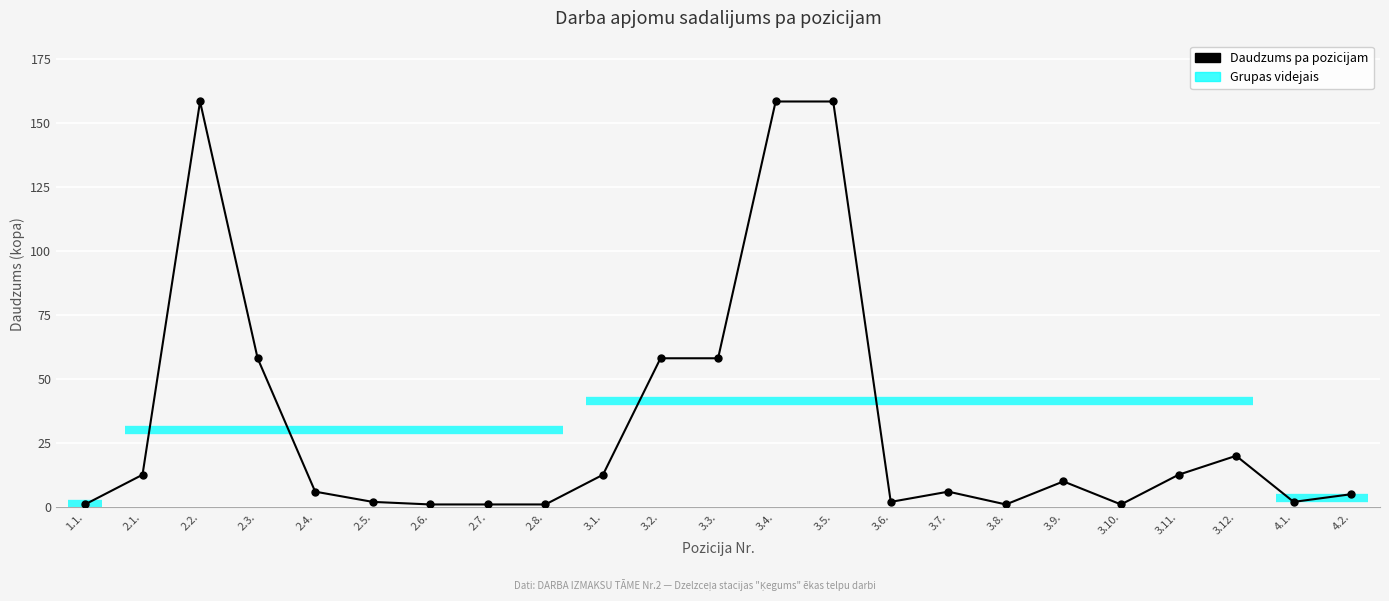

What is the sum of all values?

746.3